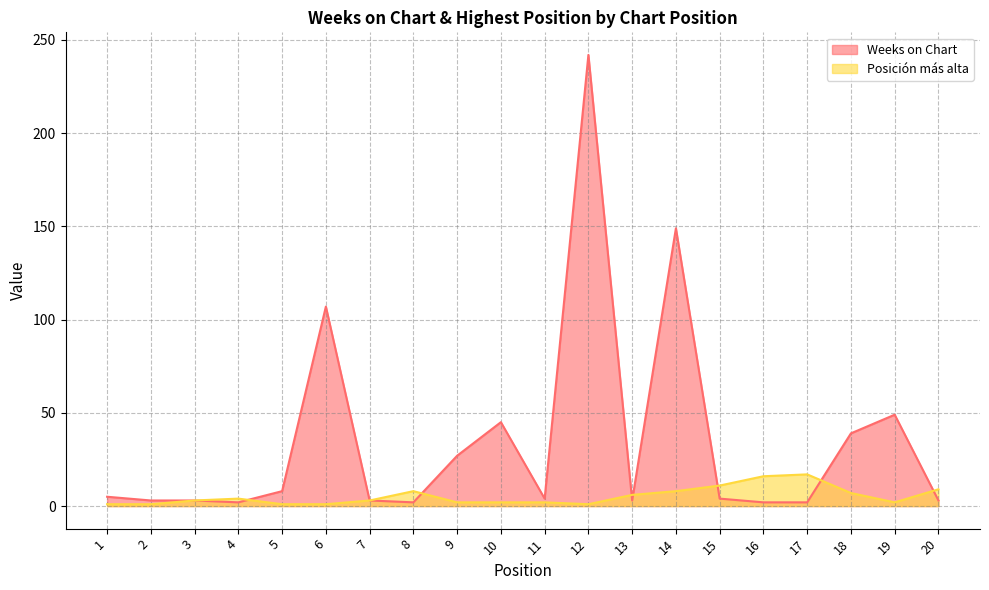

What is the spread (max minus min) of values at 18?

32